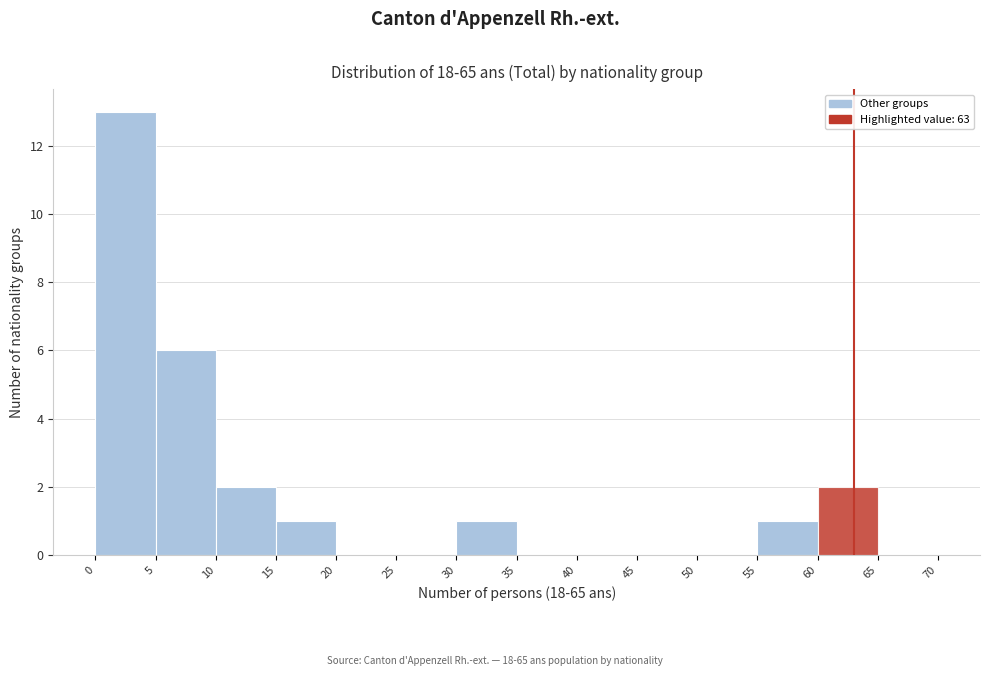

How tall is the bar that spans 30 to 35 on the x-axis? The values are not printed on the chart, so give them approximately, as read against the axis.

1